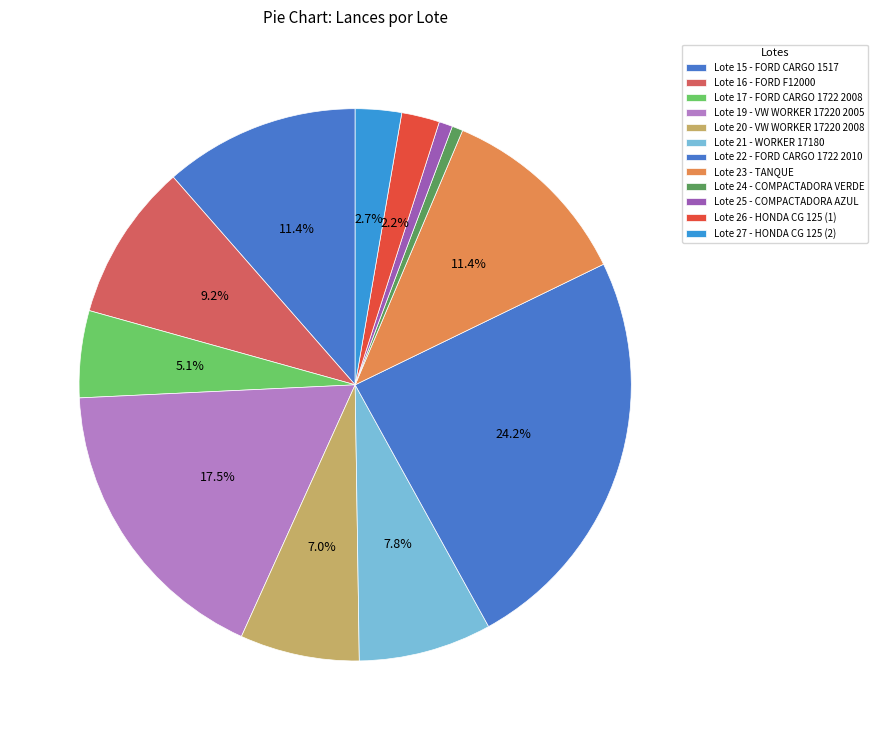

How many slices are in this pie chart?

12